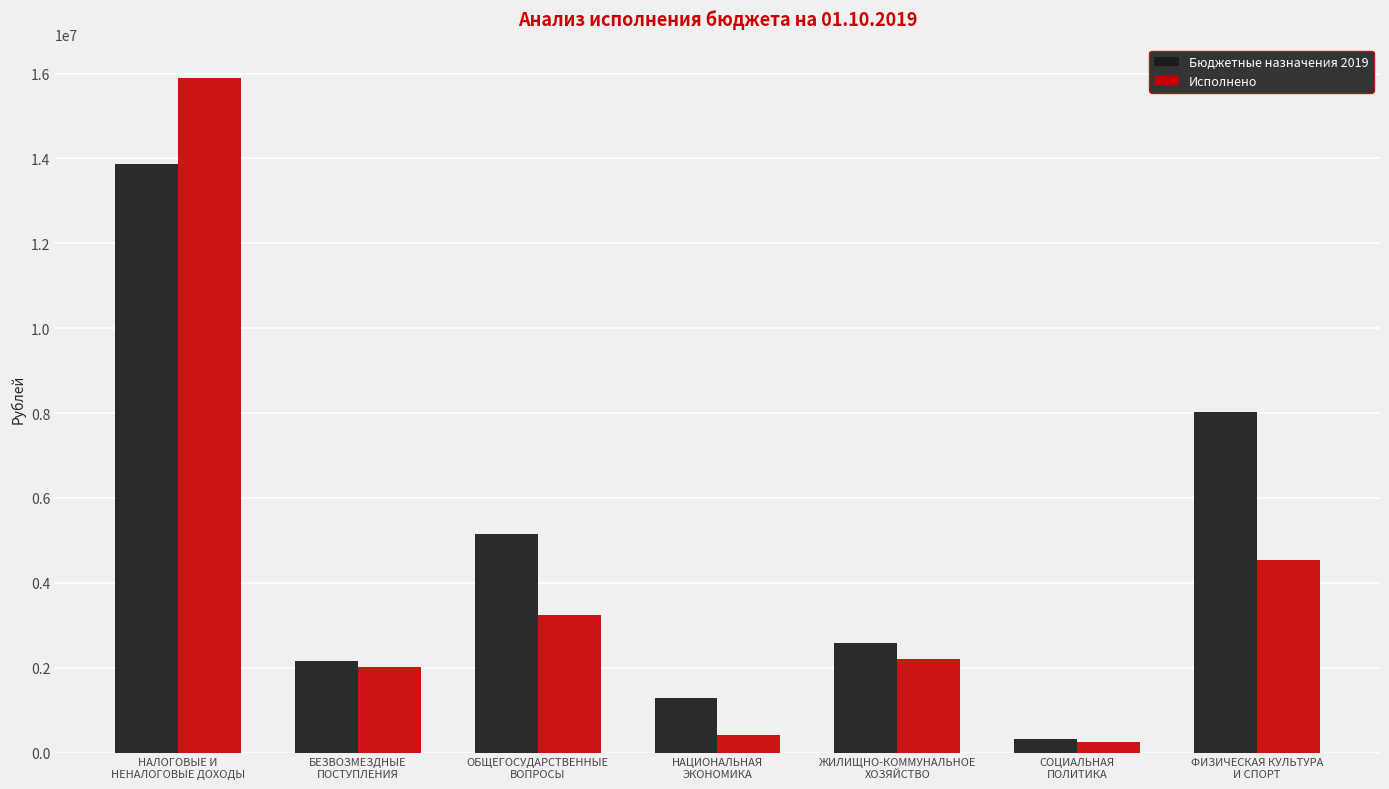

Reading left to right, what are all the values shown in this chart?

Бюджетные назначения 2019: 13871591.0	2160415.6	5144283.8	1288091.0	2570383.1	320561.7	8031020.0
Исполнено: 15893790.3	2026669.3	3242366.3	414870.8	2199772.9	259636.6	4540000.0